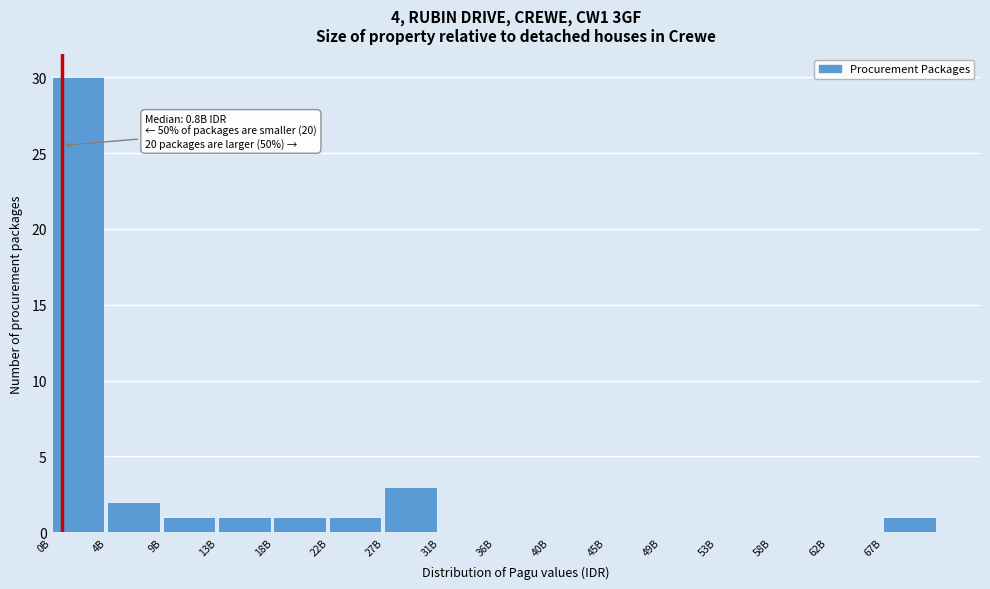

Reading left to right, list all the values displayed in this chart.

0B=30	4B=2	9B=1	13B=1	18B=1	22B=1	27B=3	31B=0	36B=0	40B=0	45B=0	49B=0	53B=0	58B=0	62B=0	67B=1